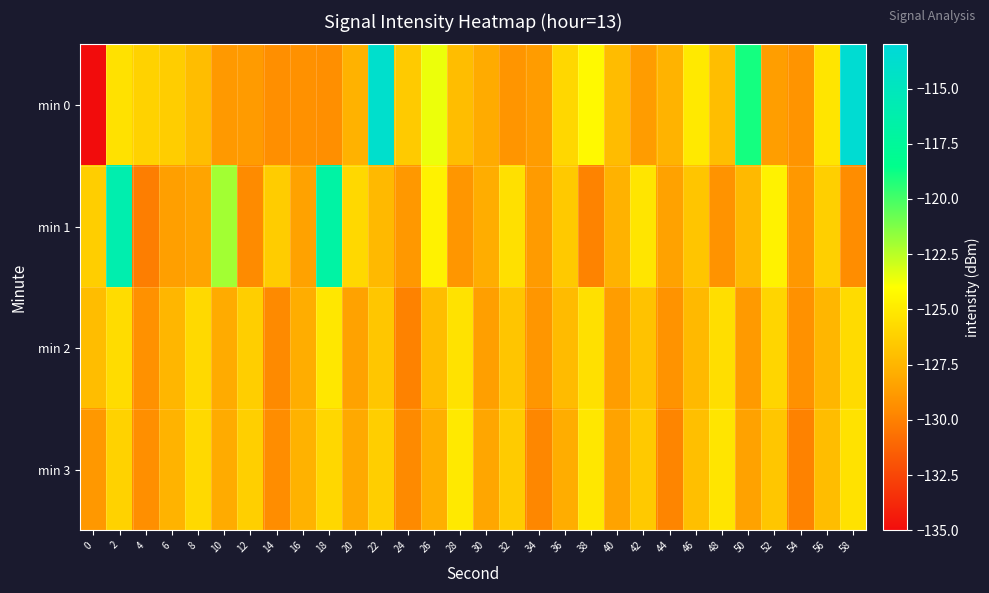

Which label corresponds to the largest value in the chart?

58